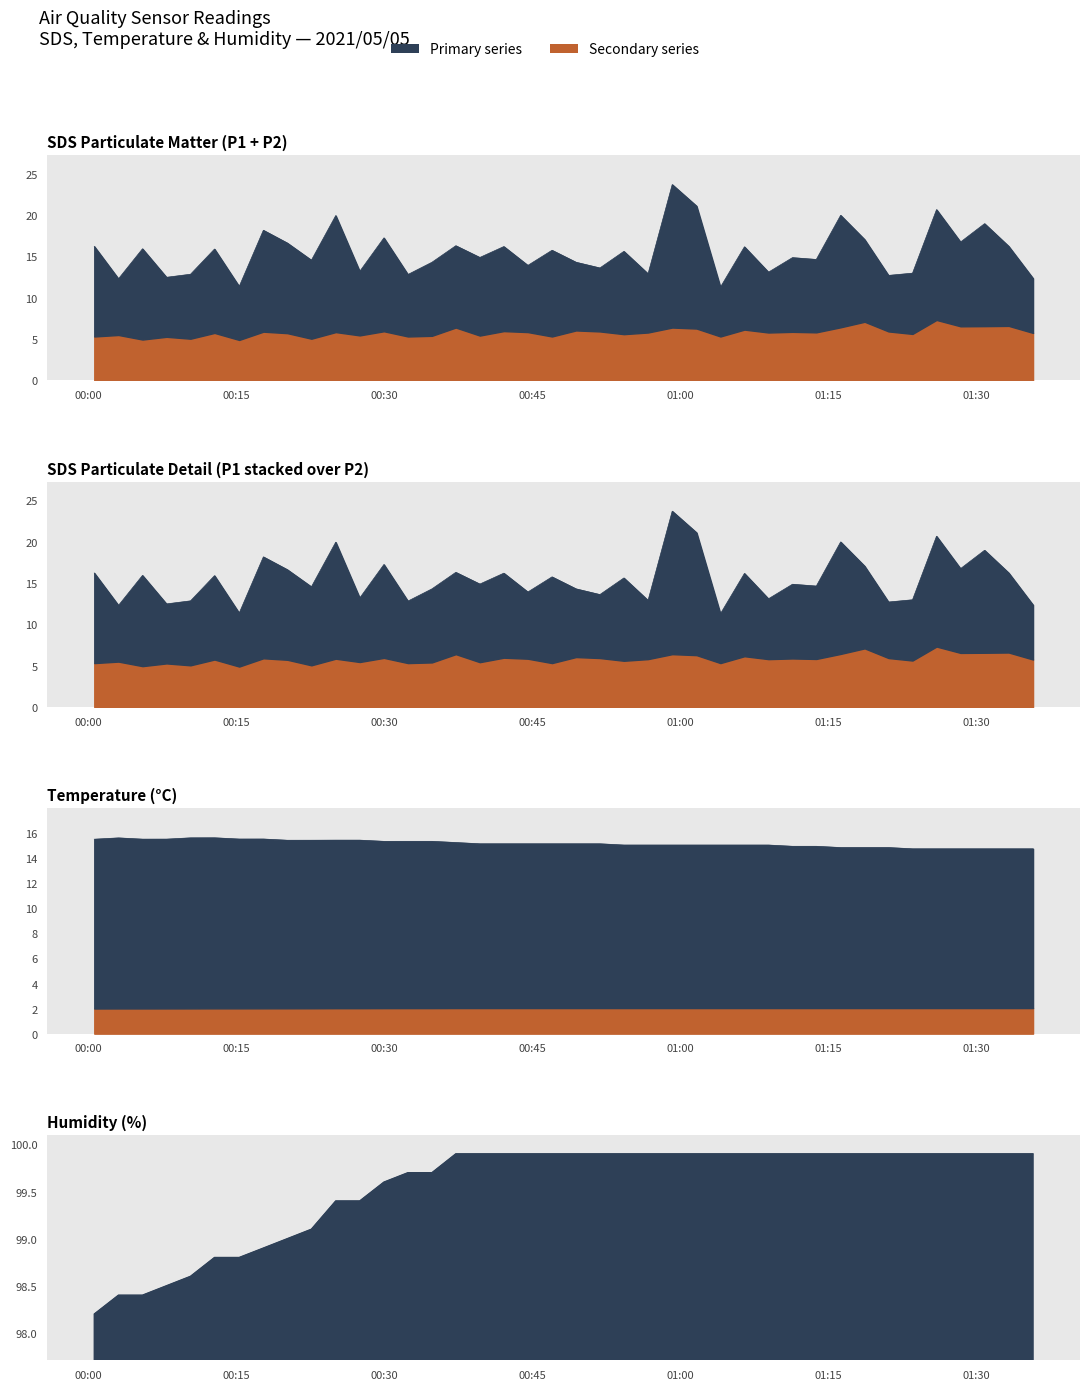

True or false: Temp and Humidity intersect in this chart.

False